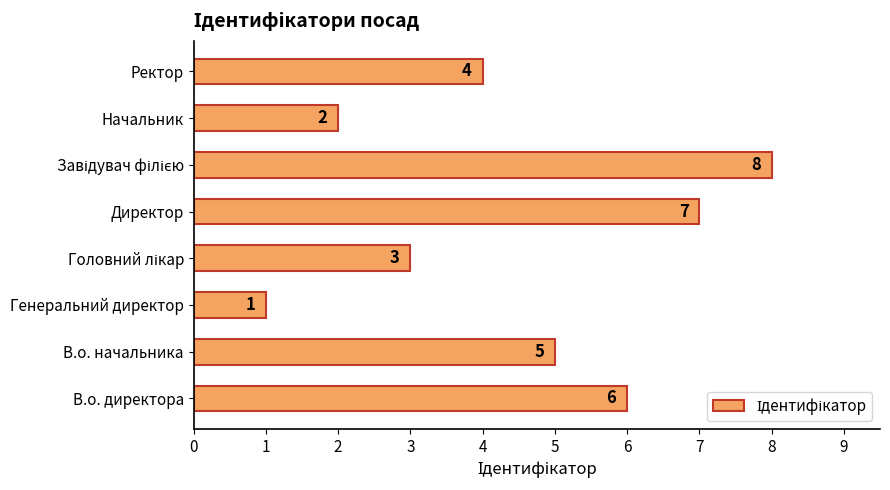

What is the sum of the values at Начальник and Ректор?

6